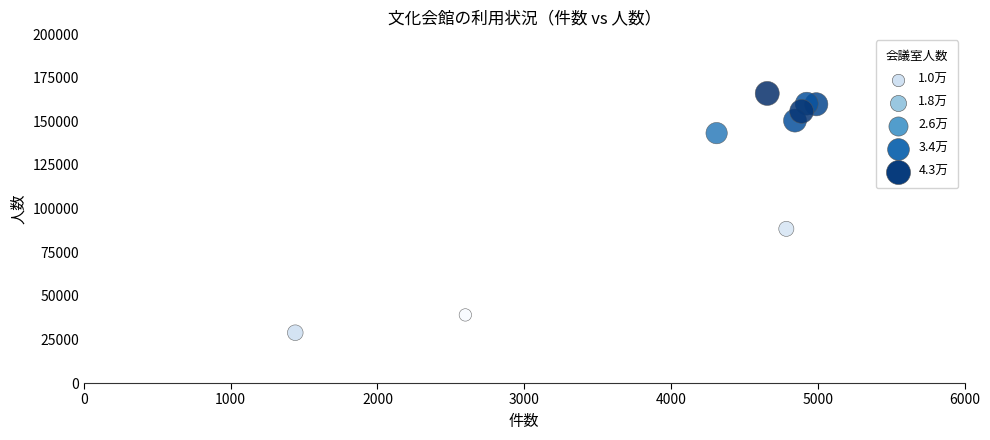

What is the average X value?

4160